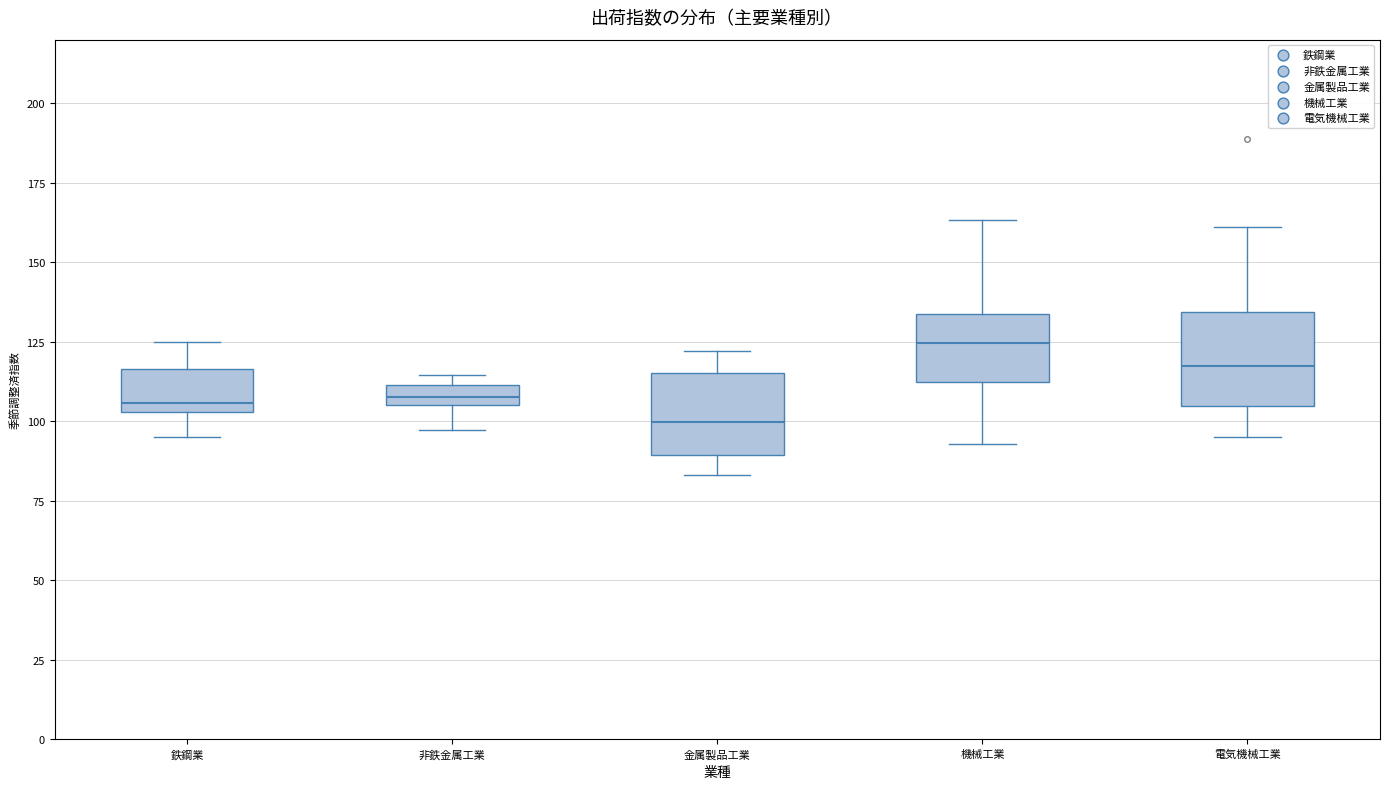

Where does the lower whisker of the box for 非鉄金属工業 end on the y-axis? The values are not printed on the chart, so give them approximately, as read against the axis.

95